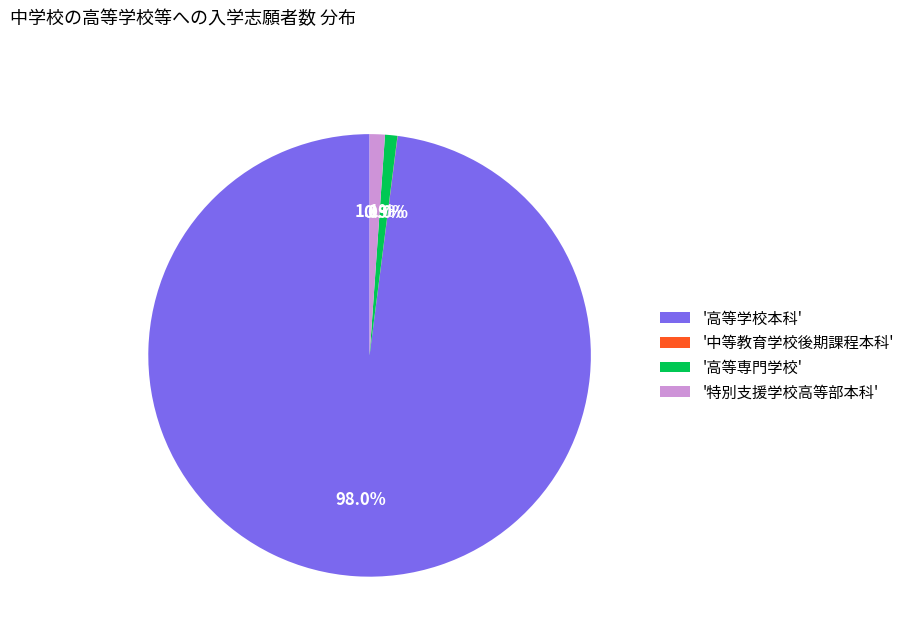

What portion of the pie excludes '高等専門学校'?

99.1%